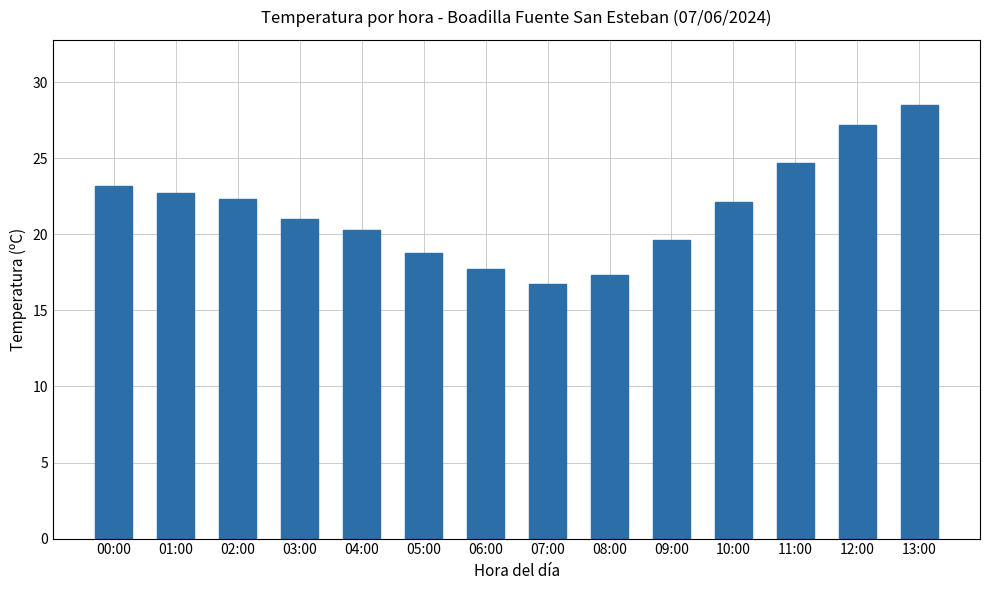

The chart shows a value of 35.4 at 01:00. True or false?

False